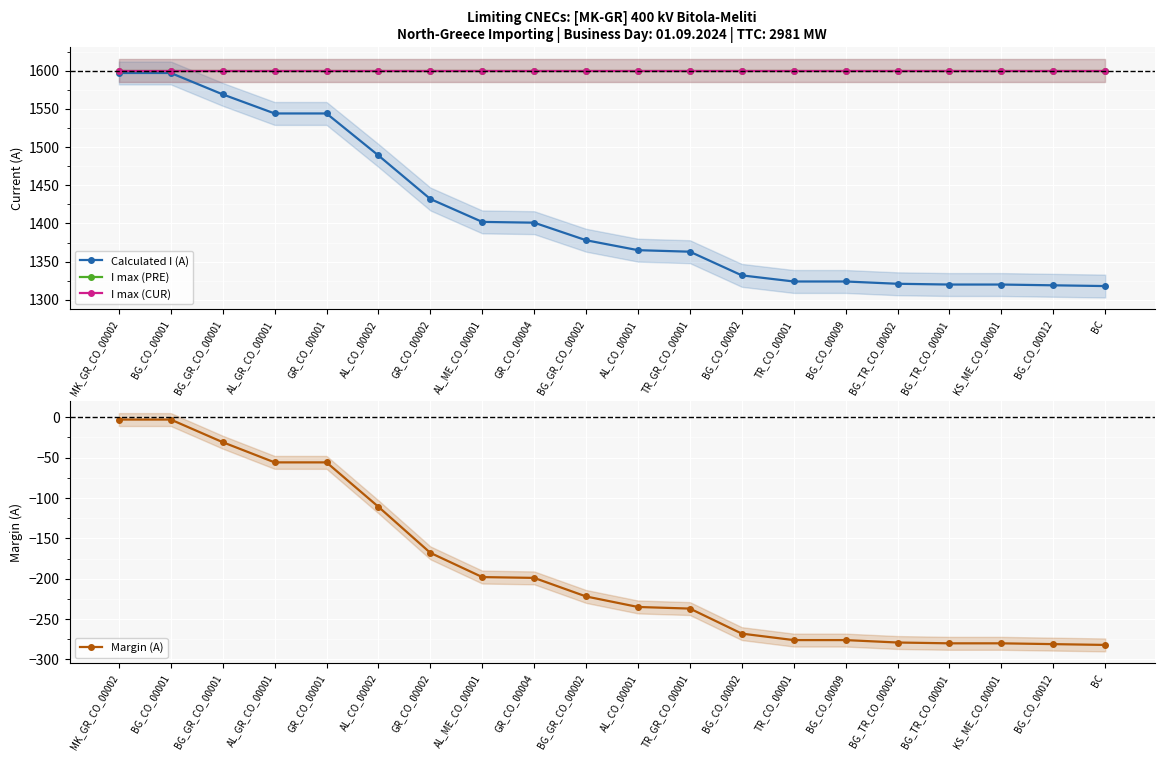

List the labels in order of I max (PRE) value, smallest first.

MK_GR_CO_00002, BG_CO_00001, BG_GR_CO_00001, AL_GR_CO_00001, GR_CO_00001, AL_CO_00002, GR_CO_00002, AL_ME_CO_00001, GR_CO_00004, BG_GR_CO_00002, AL_CO_00001, TR_GR_CO_00001, BG_CO_00002, TR_CO_00001, BG_CO_00009, BG_TR_CO_00002, BG_TR_CO_00001, KS_ME_CO_00001, BG_CO_00012, BC